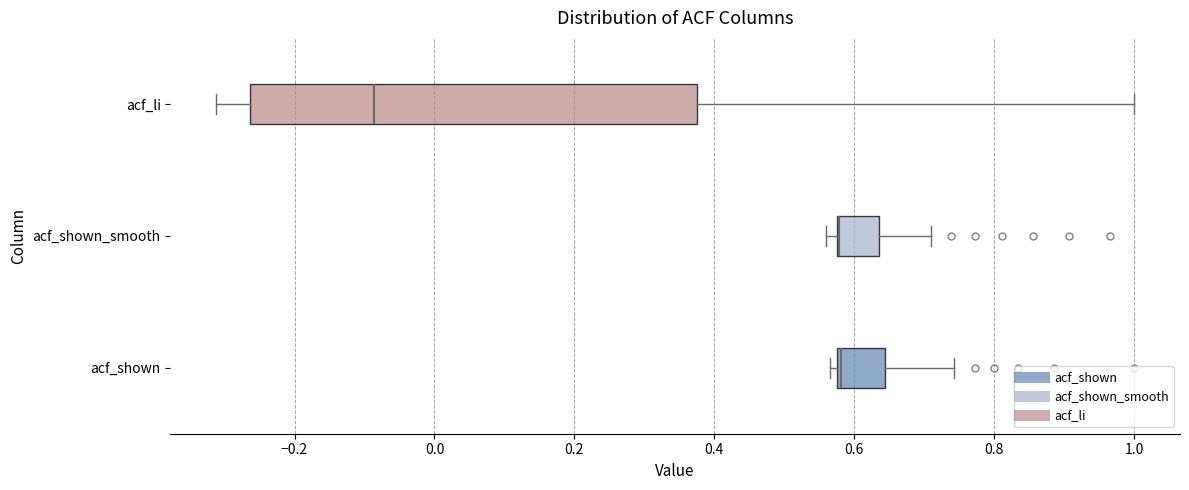

Reading bottom to top, read every box against the x-axis: the position of its median line, the range the box covers, and the ends of its whiskers. The values are not printed on the chart, so give them approximately, as read against the axis.

acf_shown: median 0.58 (just right of the box's left edge), box 0.58 to 0.64, whiskers 0.56 to 0.74
acf_shown_smooth: median 0.58 (drawn on the box's left edge), box 0.58 to 0.64, whiskers 0.56 to 0.72
acf_li: median -0.08, box -0.26 to 0.38, whiskers -0.32 to 1.00